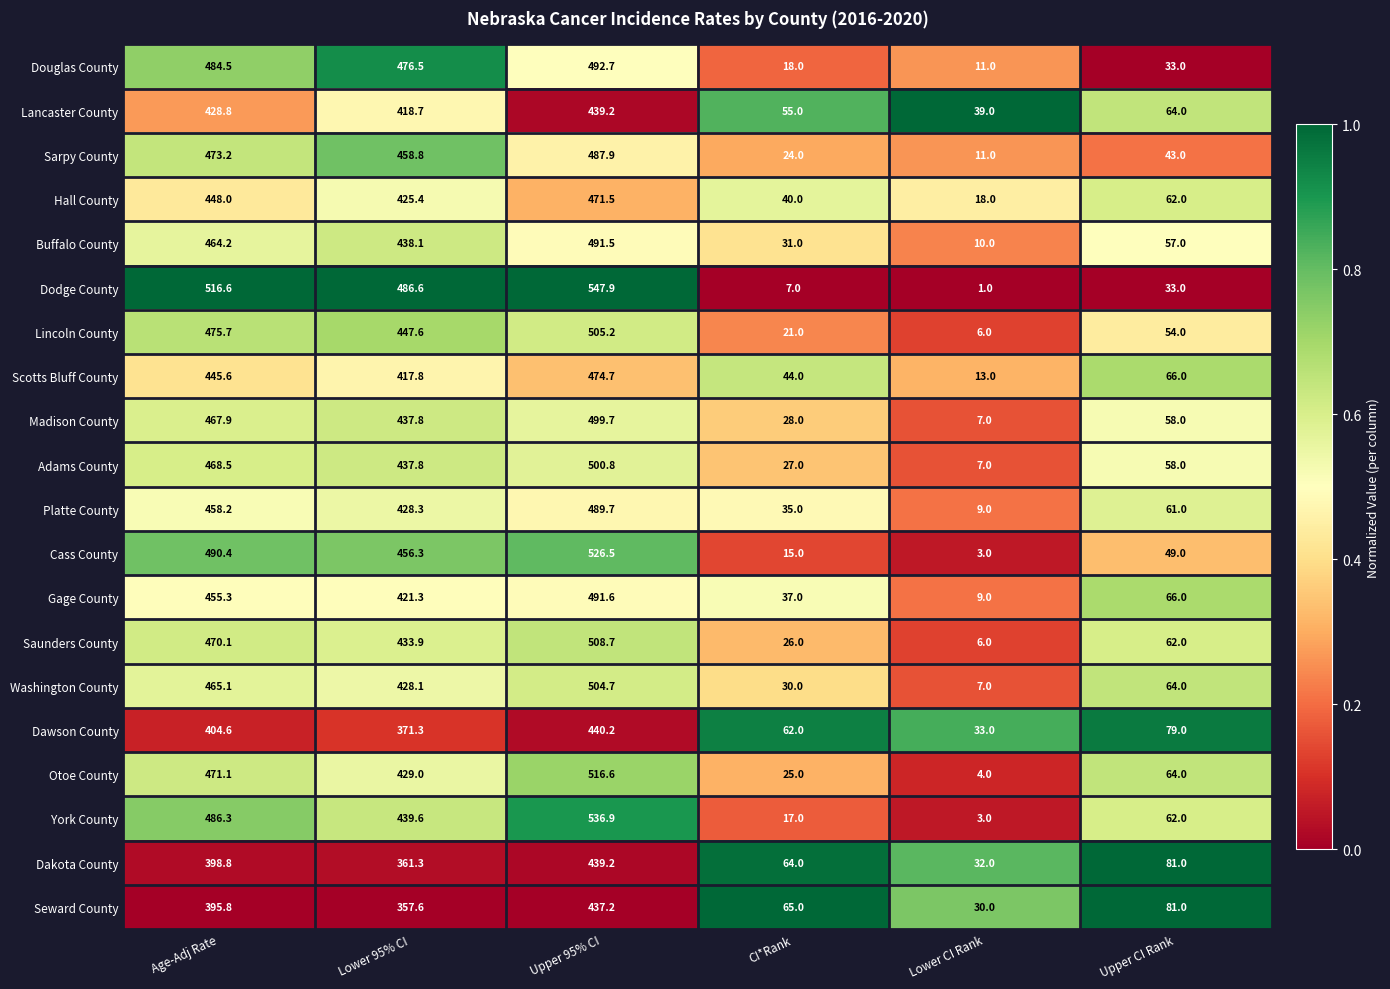

At which category is the sum across all series the highest?

Upper 95% CI